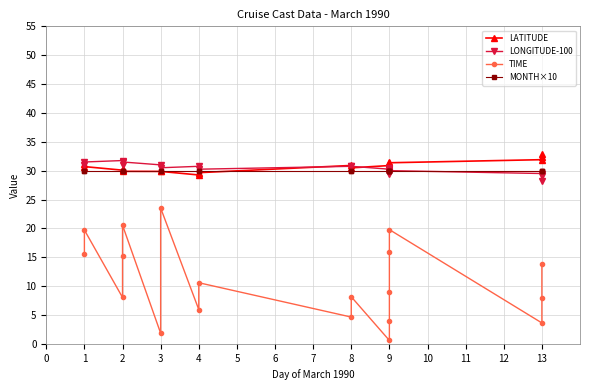

What is the maximum value shown in the chart?

32.9